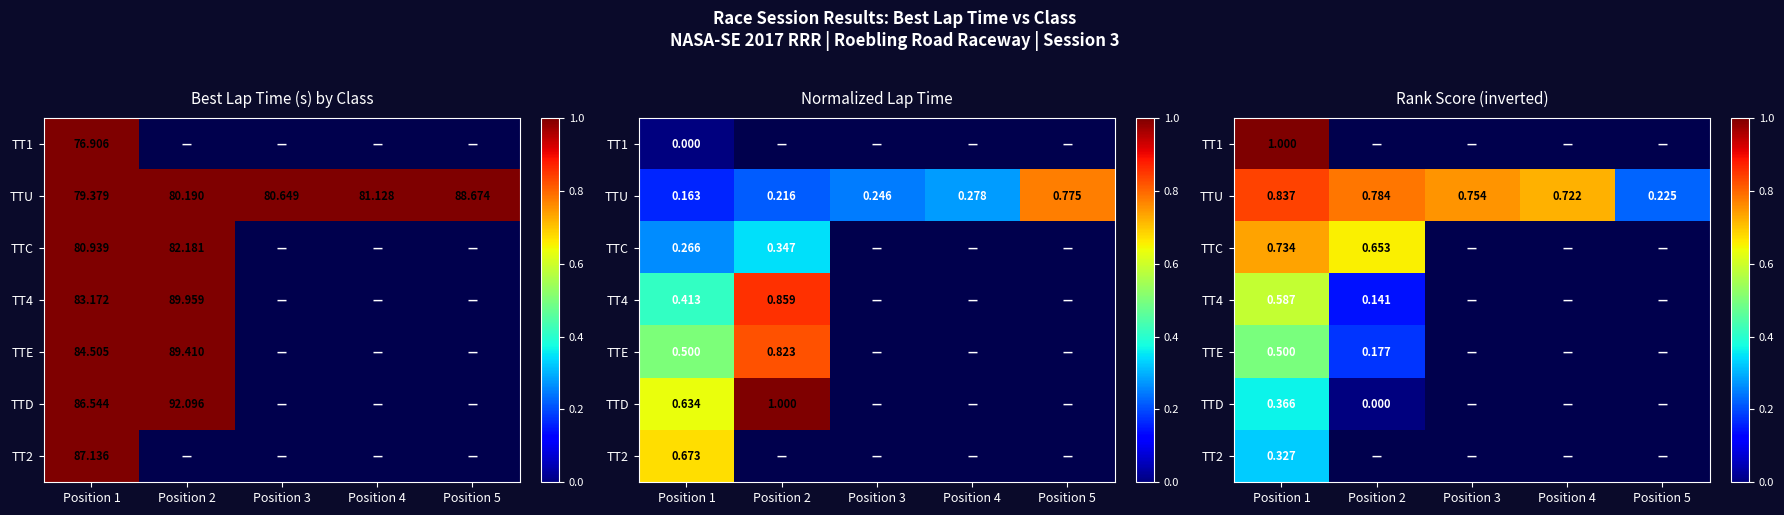

Which series changed the most between Position 3 and Position 4?

TTU